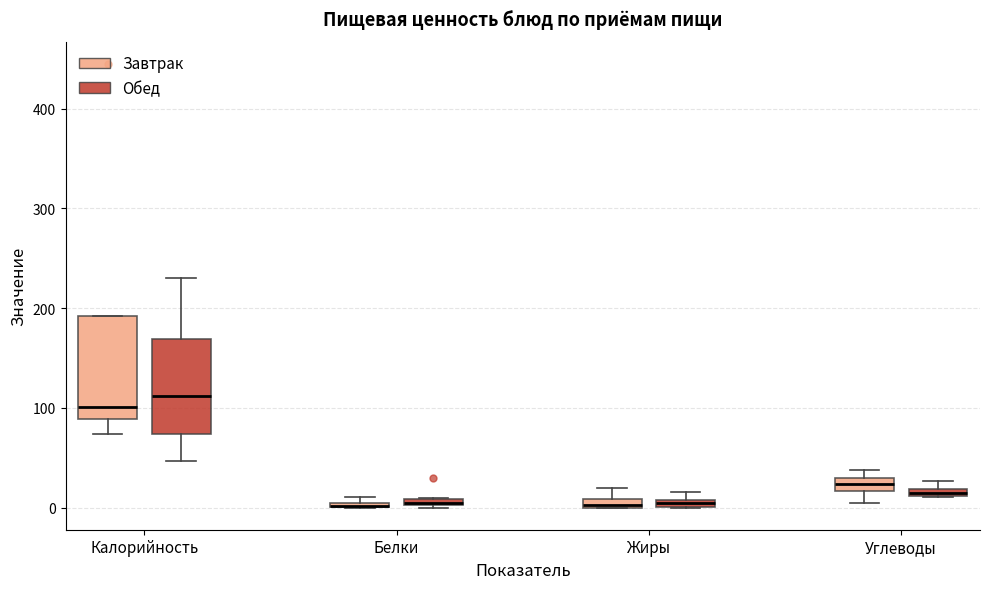

Where is the upper edge of the box for Жиры (Завтрак) on the y-axis? The values are not printed on the chart, so give them approximately, as read against the axis.

10